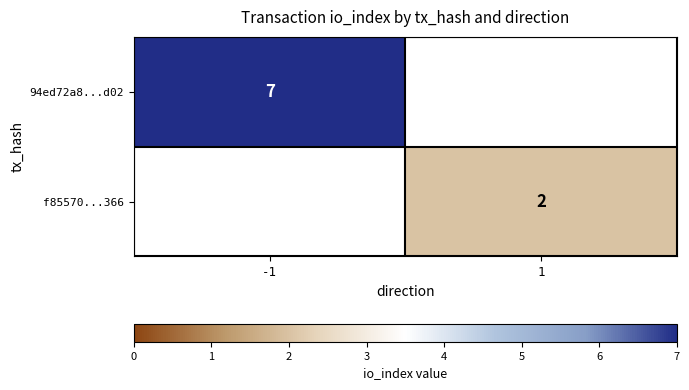

Is the value of f85570...366 at 1 greater than the value of 94ed72a8...d02 at -1?

No